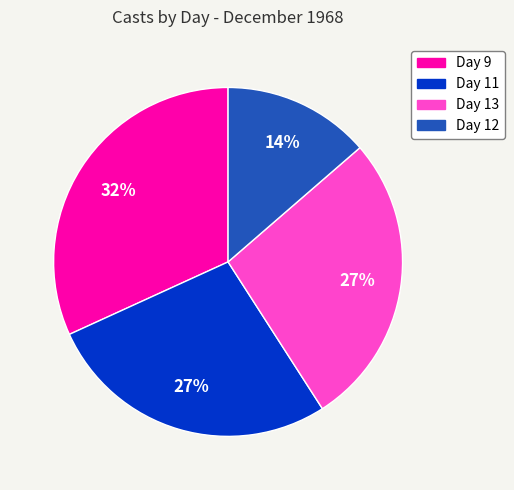

Is it true that Day 11 is 27% of the pie?

True